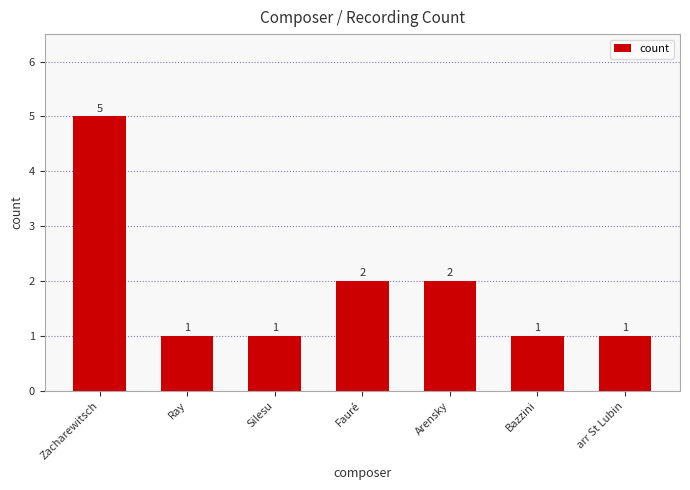

How many values are between 1 and 2?

6